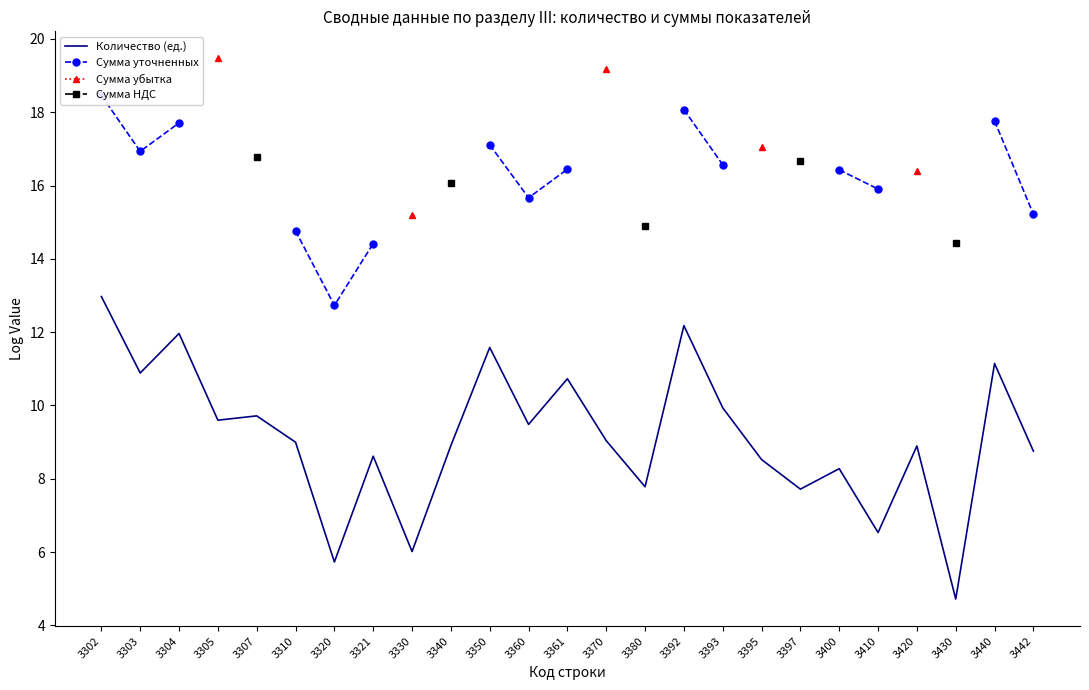

Where is the first local minimum for Сумма уточненных?

3303